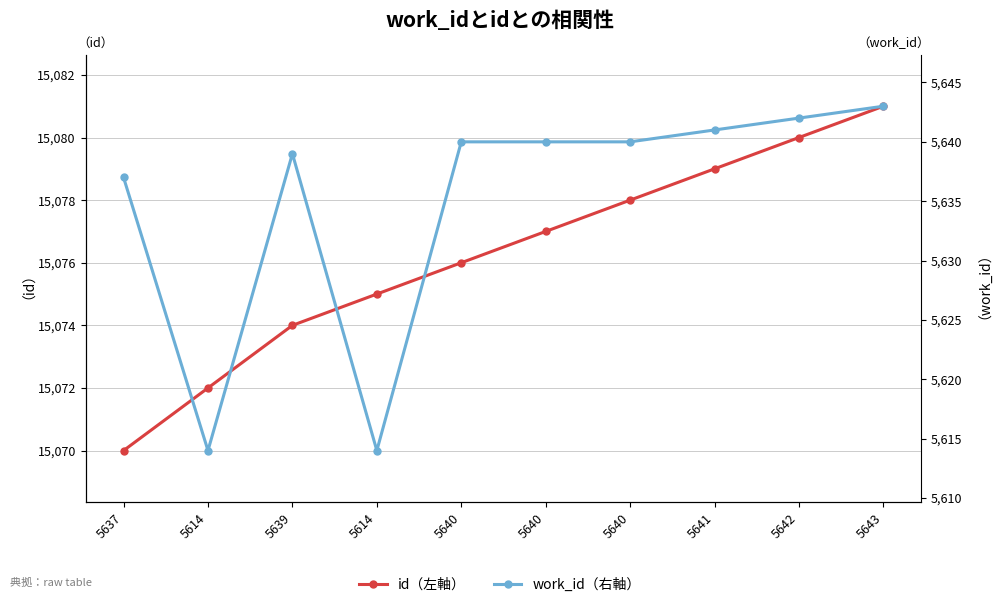

At which label does id（左軸） reach its minimum?

5637